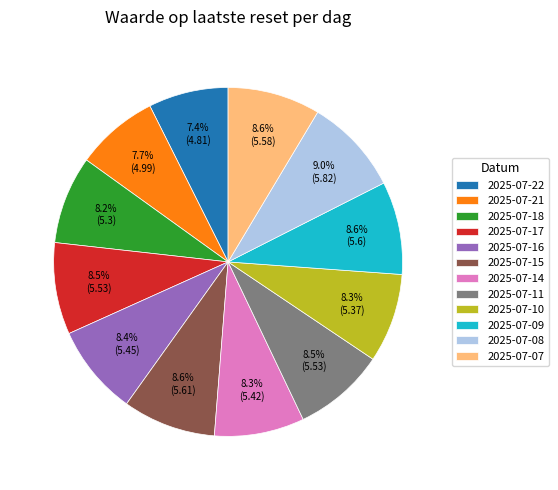

True or false: 2025-07-10 accounts for 1% of the total.

False